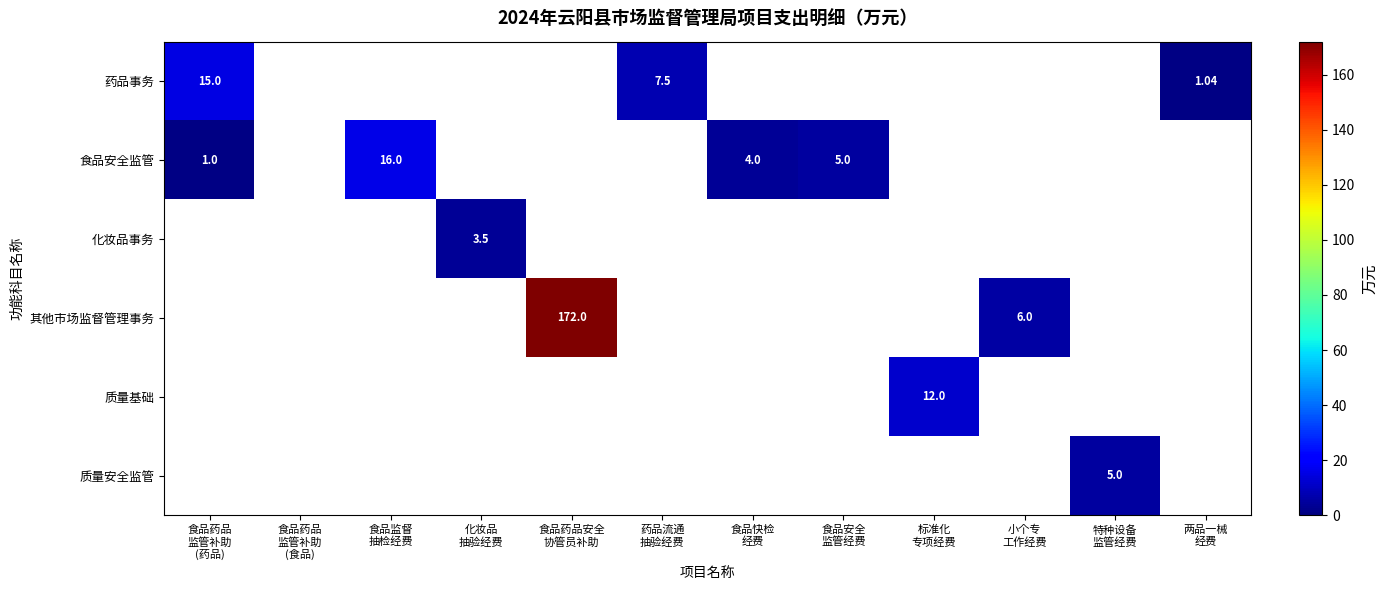

At which category is the sum across all series the highest?

食品药品安全
协管员补助